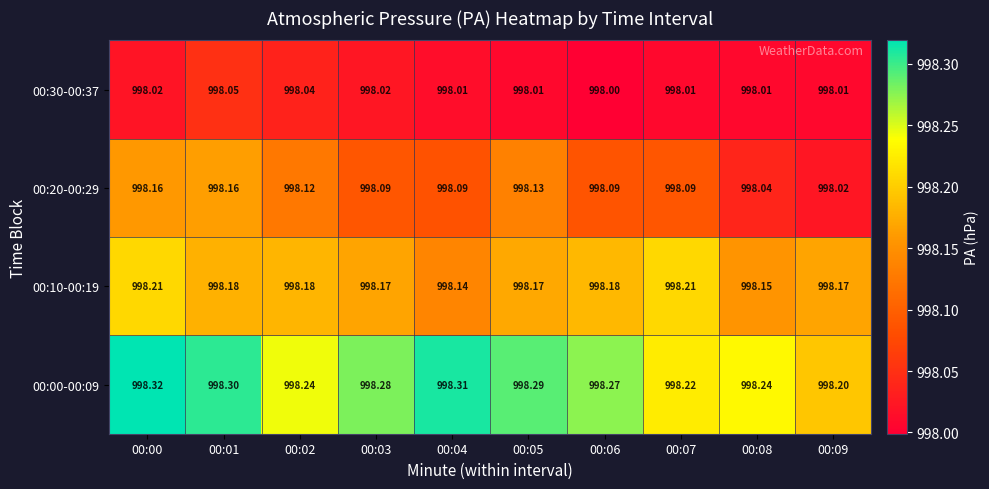

List the series in order of their peak value, lowest first.

00:30-00:37, 00:20-00:29, 00:10-00:19, 00:00-00:09